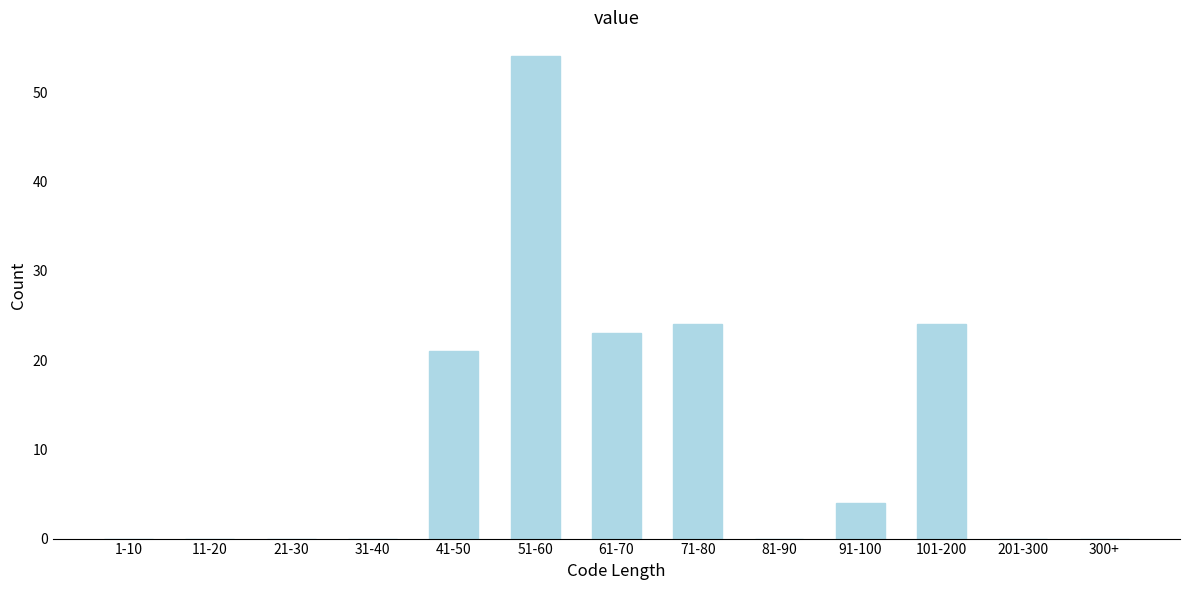

Reading left to right, transcribe all the data shown in this chart.

1-10=0	11-20=0	21-30=0	31-40=0	41-50=21	51-60=54	61-70=23	71-80=24	81-90=0	91-100=4	101-200=24	201-300=0	300+=0